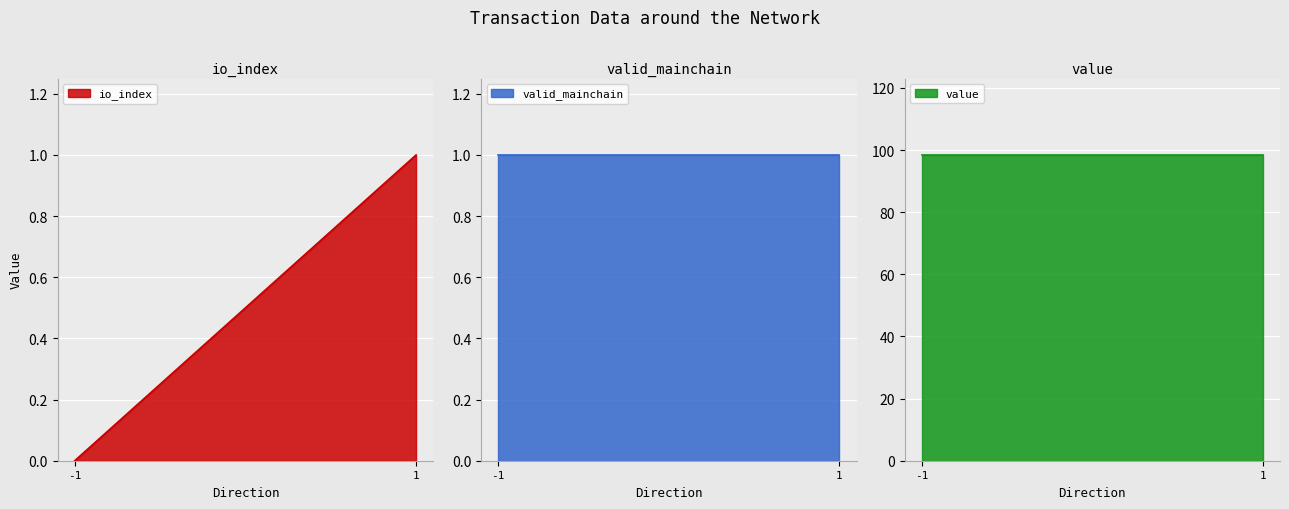

The value of io_index at -1 is 0. True or false?

True